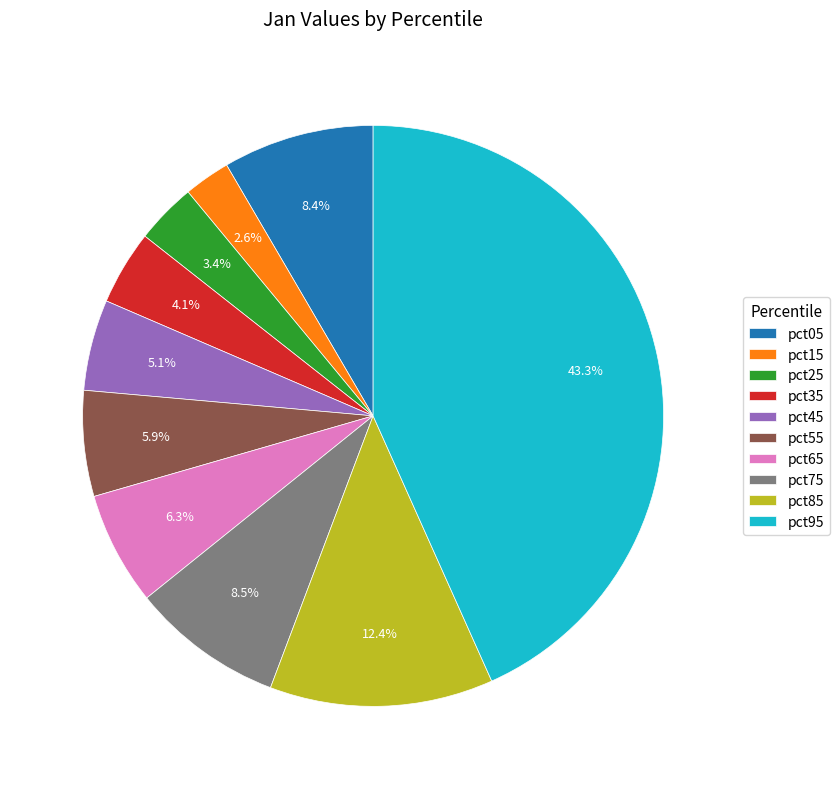

Does pct05 account for over 50% of the chart?

No